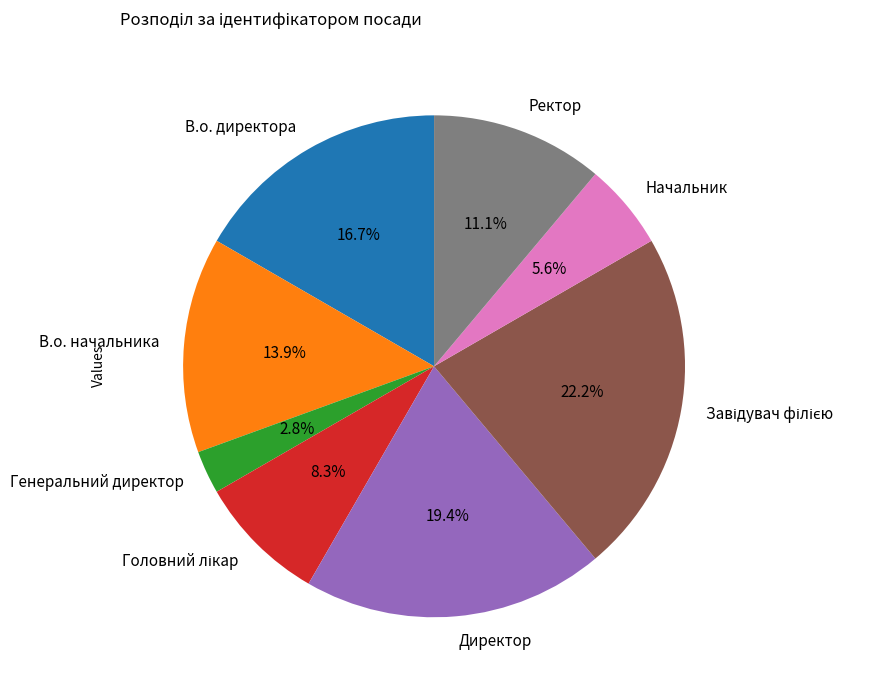

How much of the chart is everything except В.о. директора?

83.3%